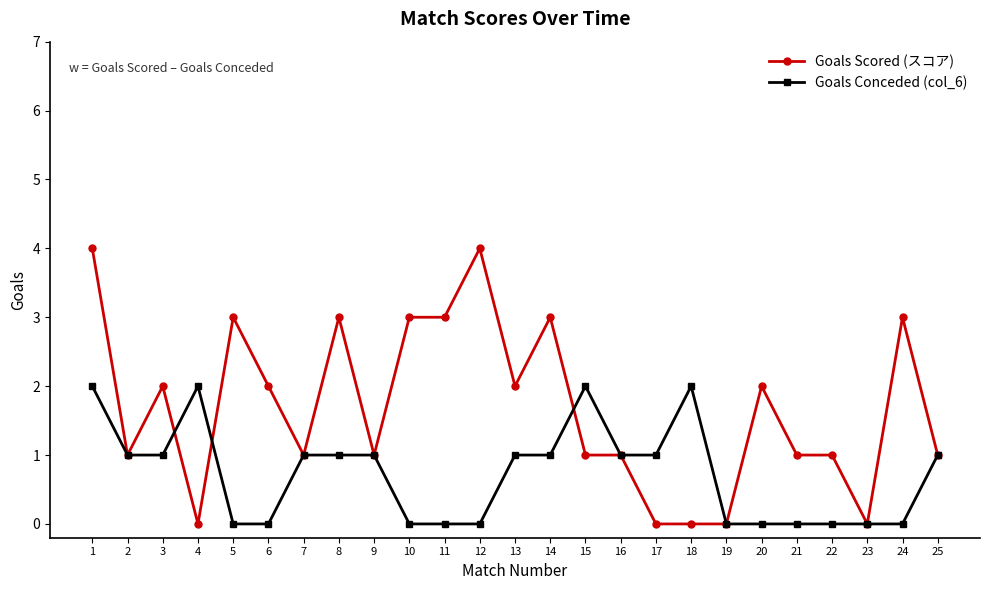

At which category is the sum across all series the highest?

1